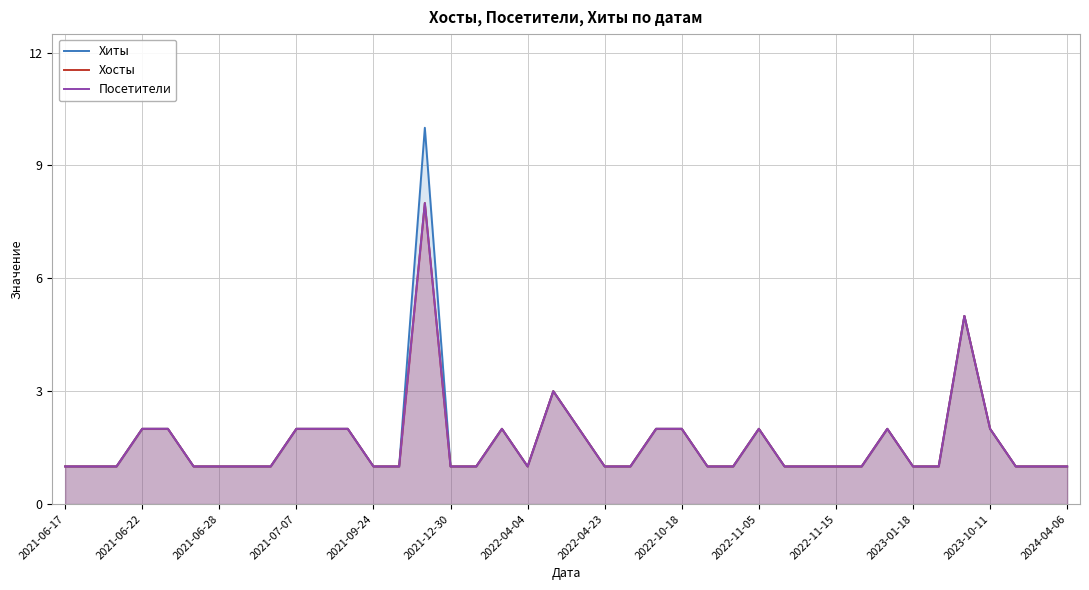

Does the chart have visible grid lines?

Yes